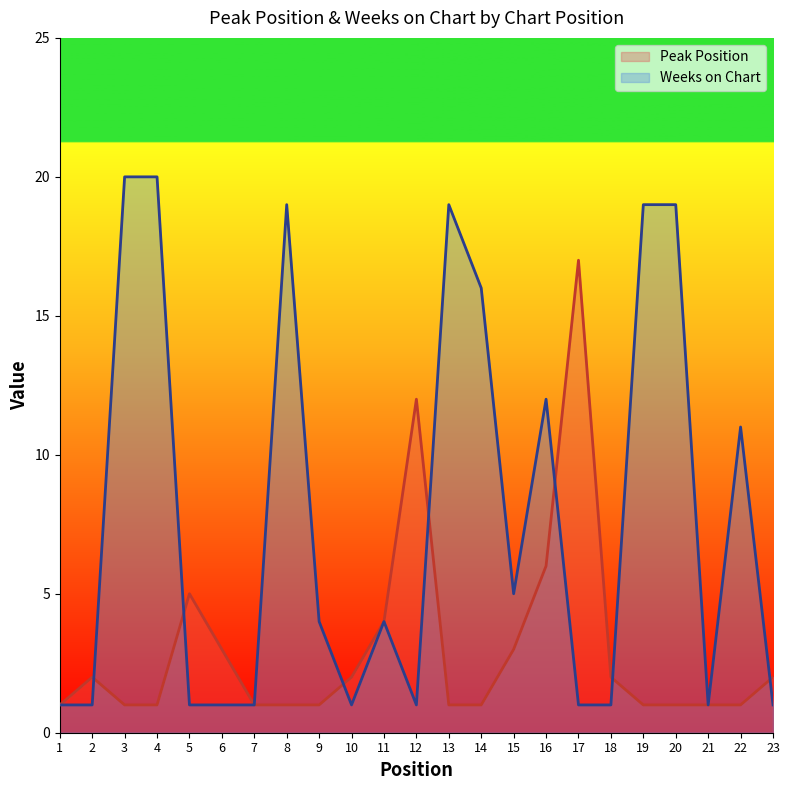

How many lines are shown in the chart?

2